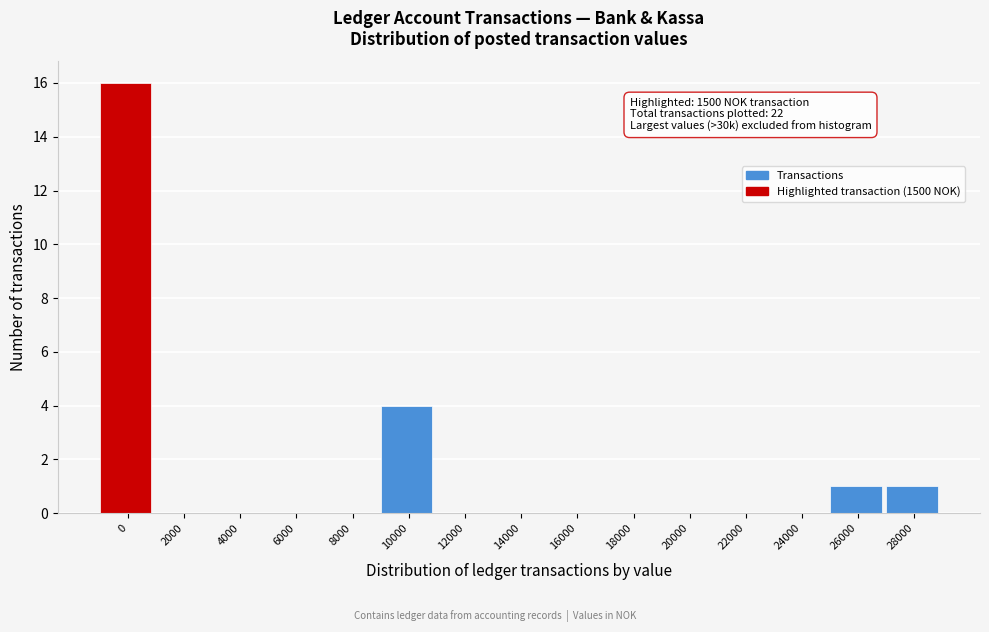

Reading left to right, what are all the values shown in this chart?

0=16	2000=0	4000=0	6000=0	8000=0	10000=4	12000=0	14000=0	16000=0	18000=0	20000=0	22000=0	24000=0	26000=1	28000=1